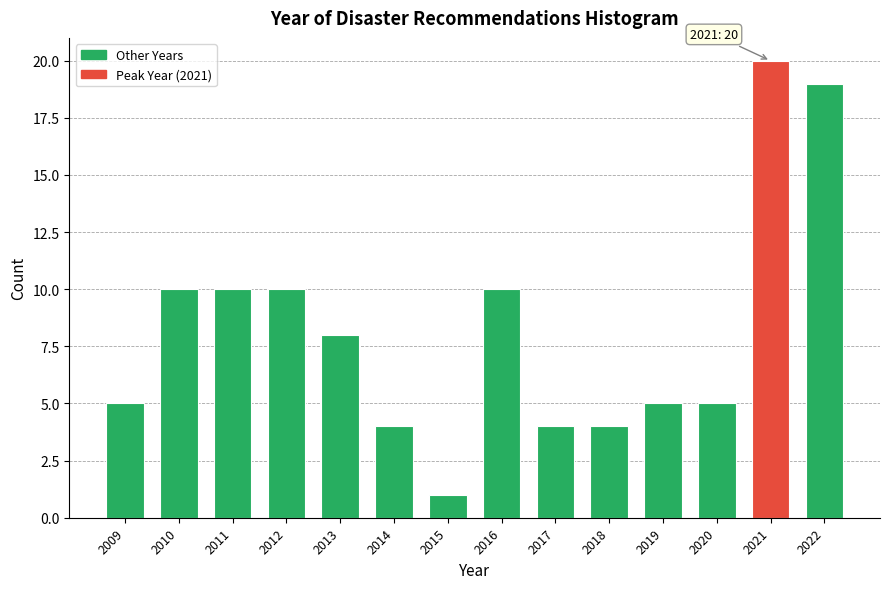

Reading right to left, extract all data points from this chart.

19	20	5	5	4	4	10	1	4	8	10	10	10	5